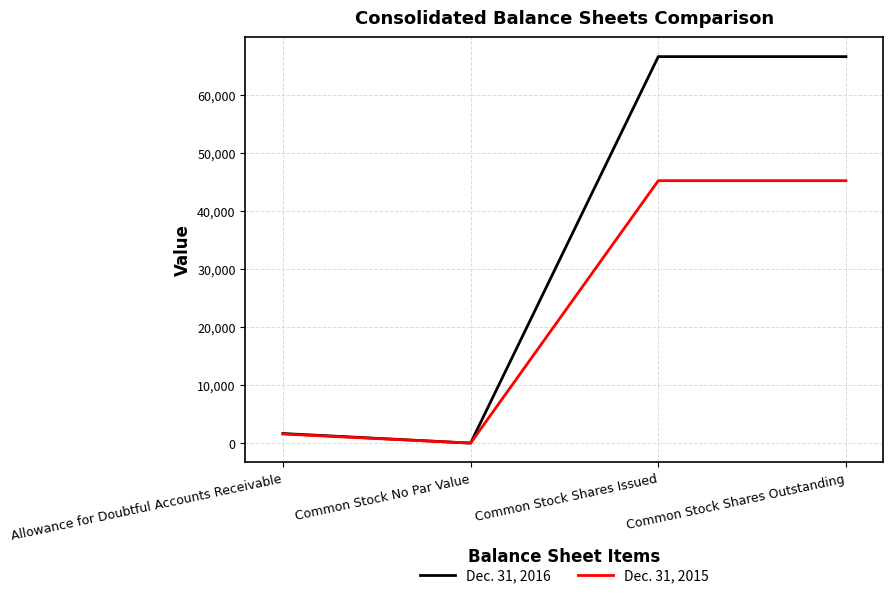

Which series changed the most between Allowance for Doubtful Accounts Receivable and Common Stock Shares Issued?

Dec. 31, 2016